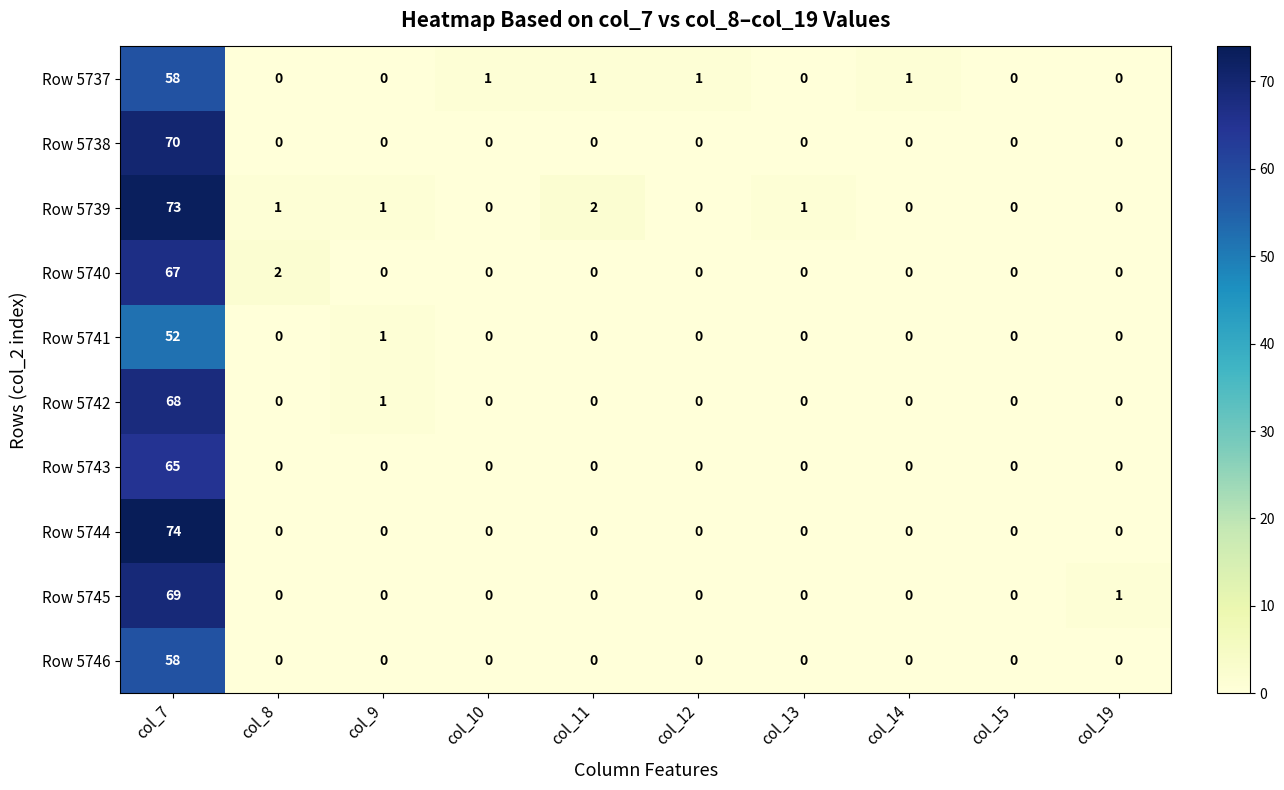

What is the greatest value displayed?

74